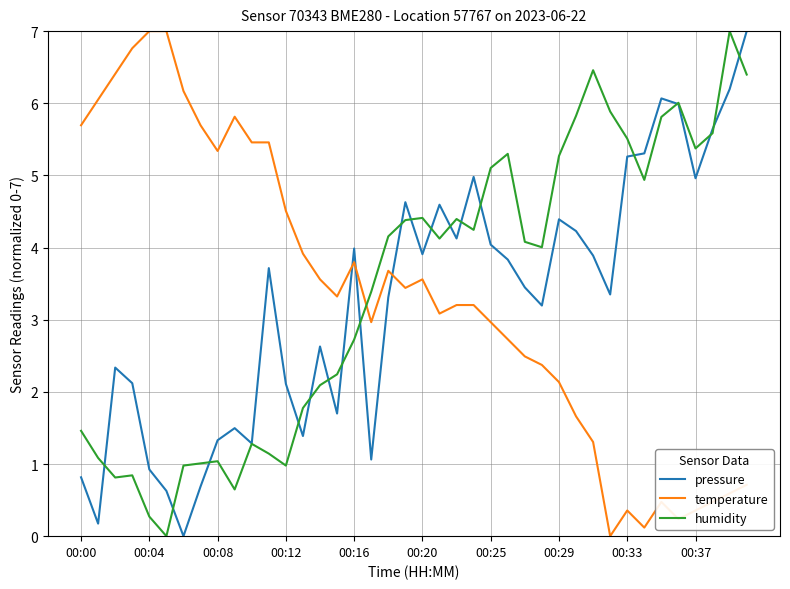

True or false: pressure and temperature cross at least once.

True